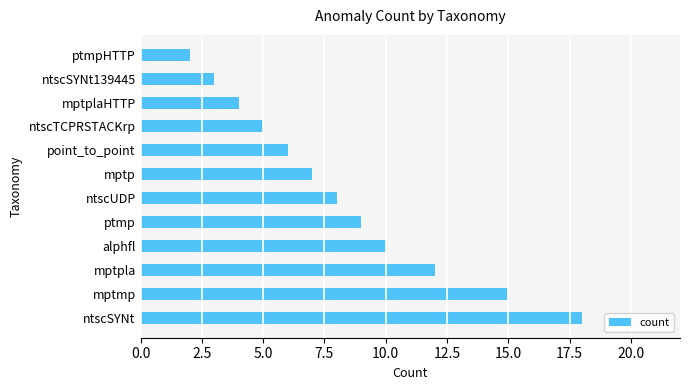

At which label is the value closest to 10?

alphfl